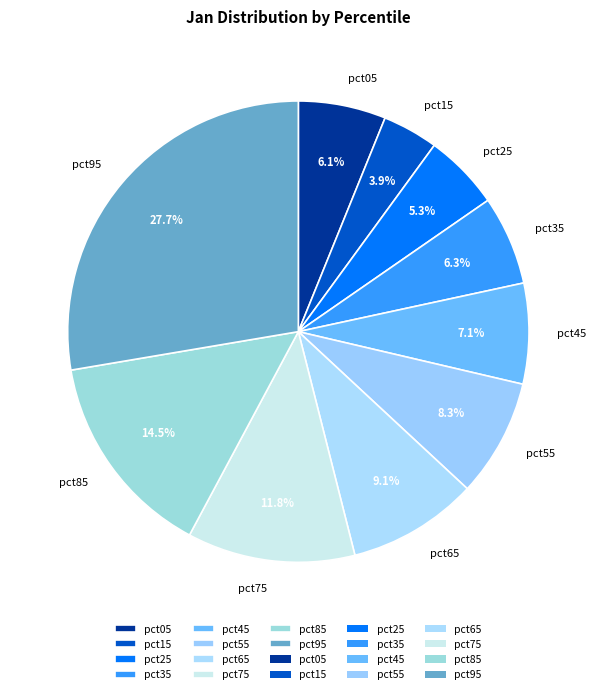

To the nearest percent, what is the difference between the largest and smallest slice percentages?

24%